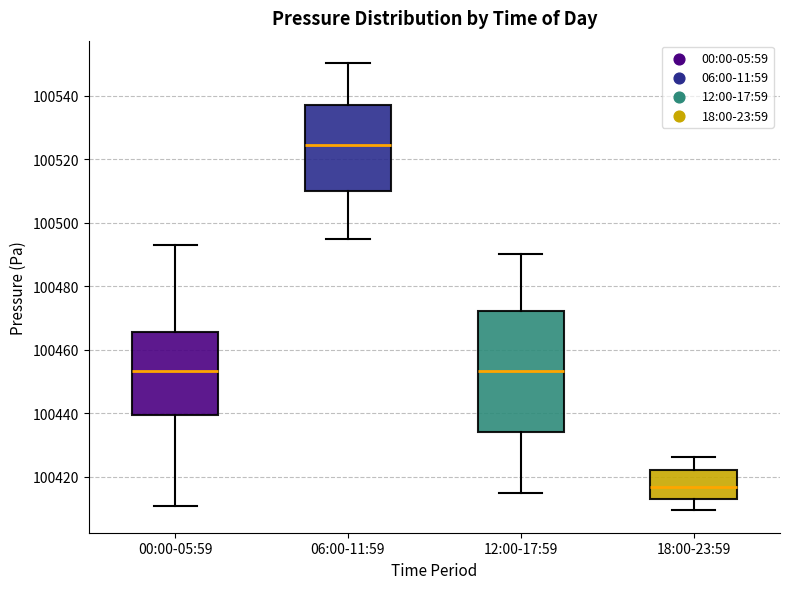

Reading left to right, read every box against the y-axis: the position of its median line, the range the box covers, and the ends of its whiskers. The values are not printed on the chart, so give them approximately, as read against the axis.

00:00-05:59: median 100454, box 100440 to 100466, whiskers 100410 to 100492
06:00-11:59: median 100524, box 100510 to 100538, whiskers 100494 to 100550
12:00-17:59: median 100454, box 100434 to 100472, whiskers 100414 to 100490
18:00-23:59: median 100416, box 100414 to 100422, whiskers 100410 to 100426